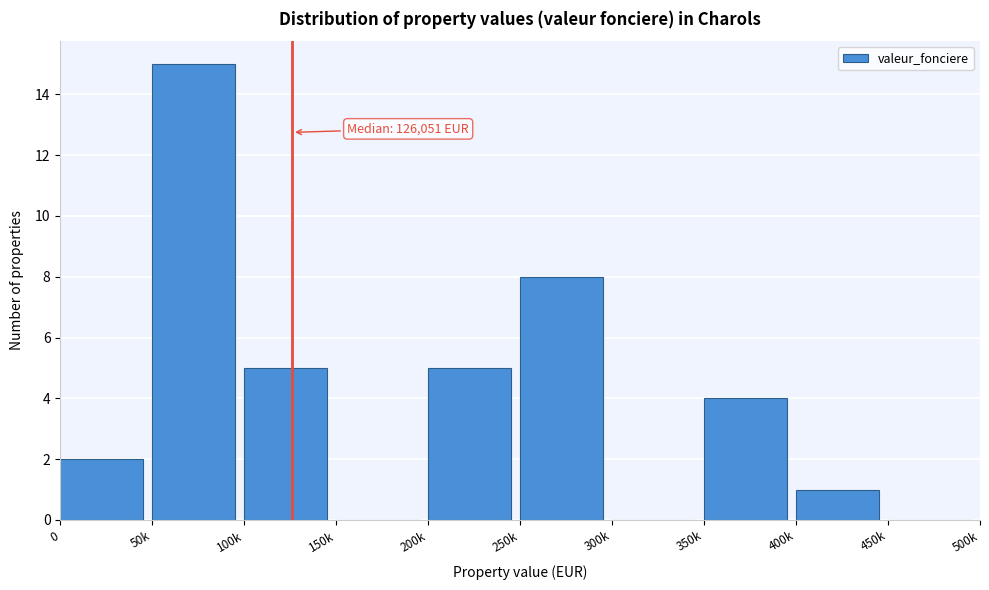

Reading left to right, transcribe all the data shown in this chart.

0=2	50k=15	100k=5	150k=0	200k=5	250k=8	300k=0	350k=4	400k=1	450k=0